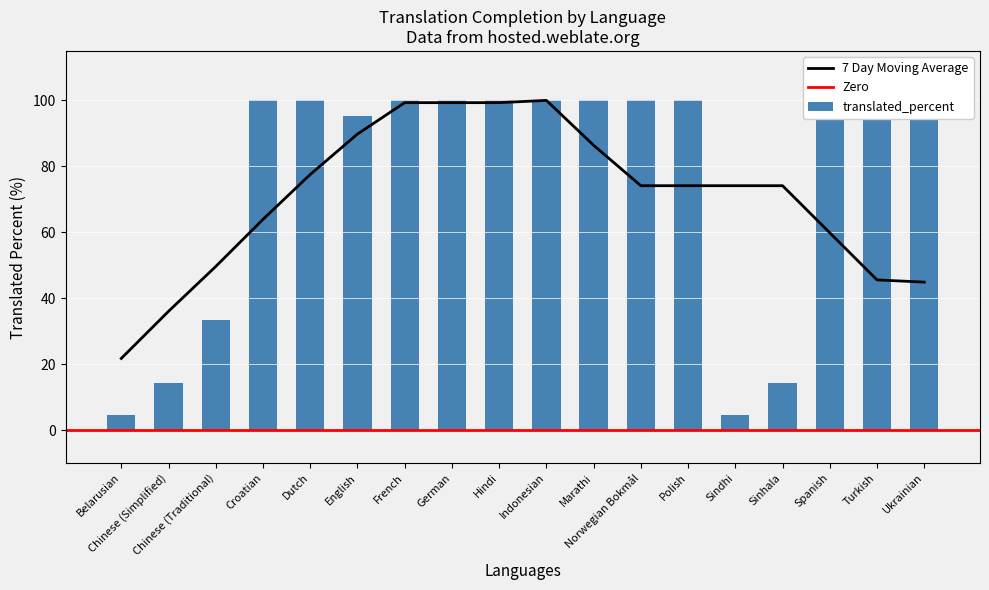

What is the difference between the values at Sinhala and French?

85.8